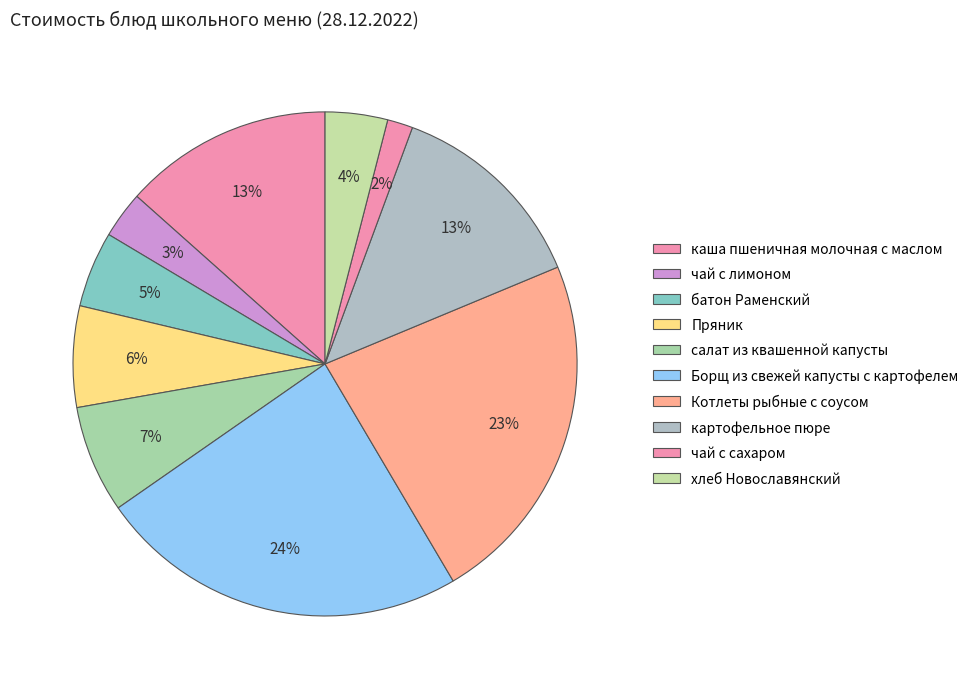

Which category has the smallest portion of the pie?

чай с сахаром